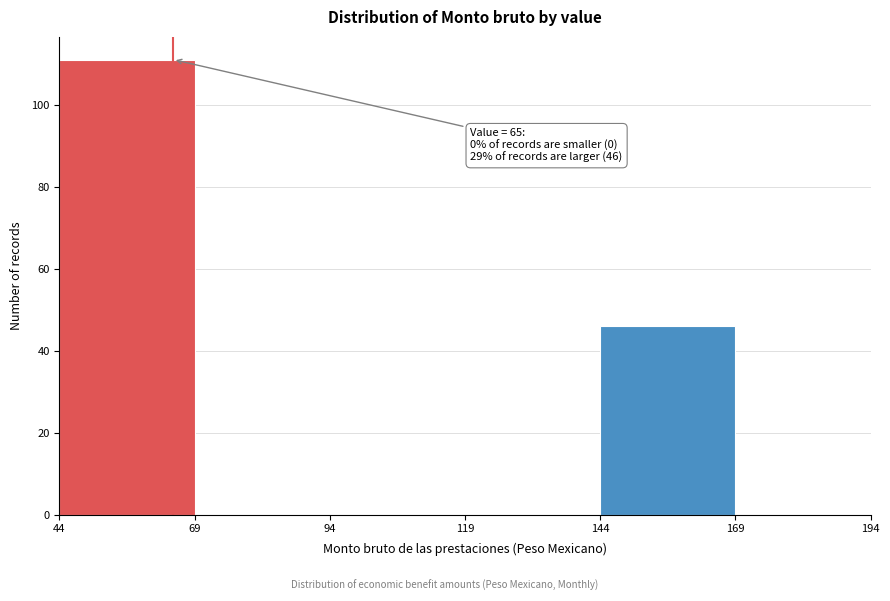

Over which range of the x-axis is the bar tallest?

44 to 69